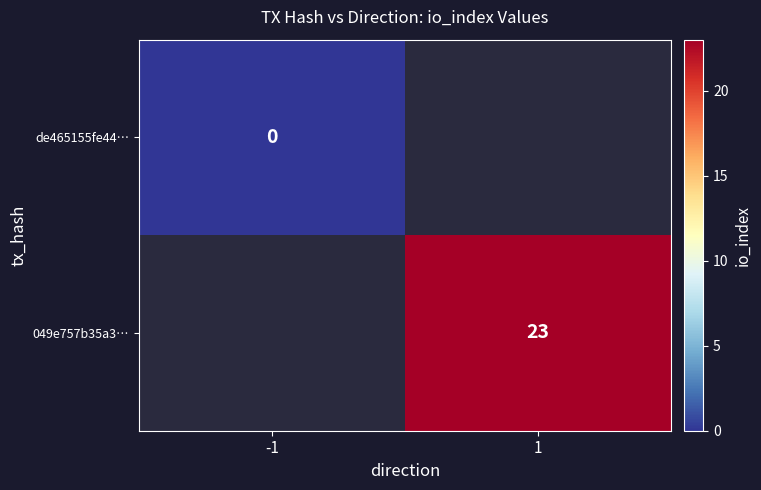

What is the greatest value displayed?

23.0